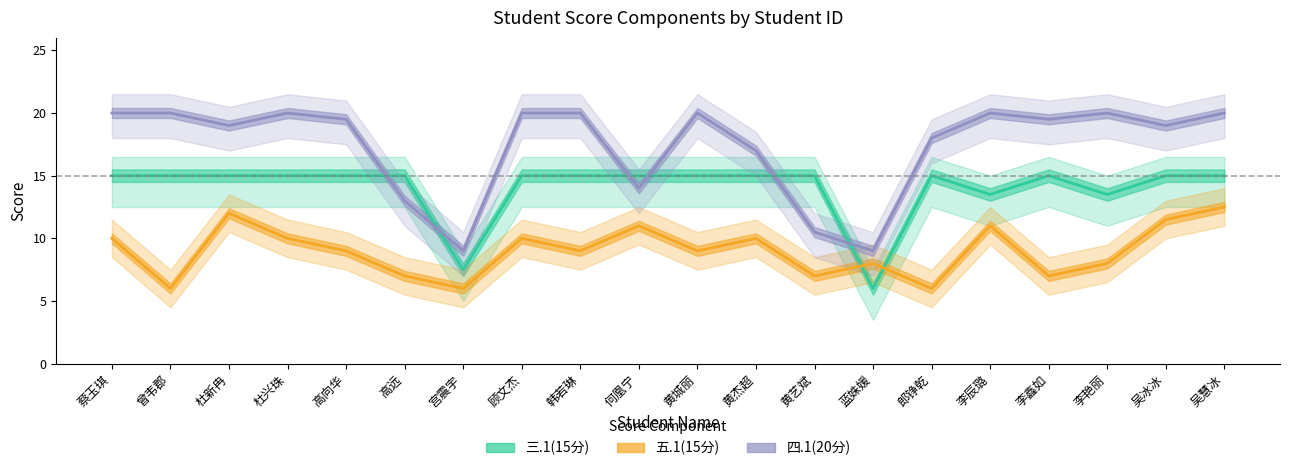

Rank the series by their maximum value, from highest to lowest.

四.1(20分), 三.1(15分), 五.1(15分)